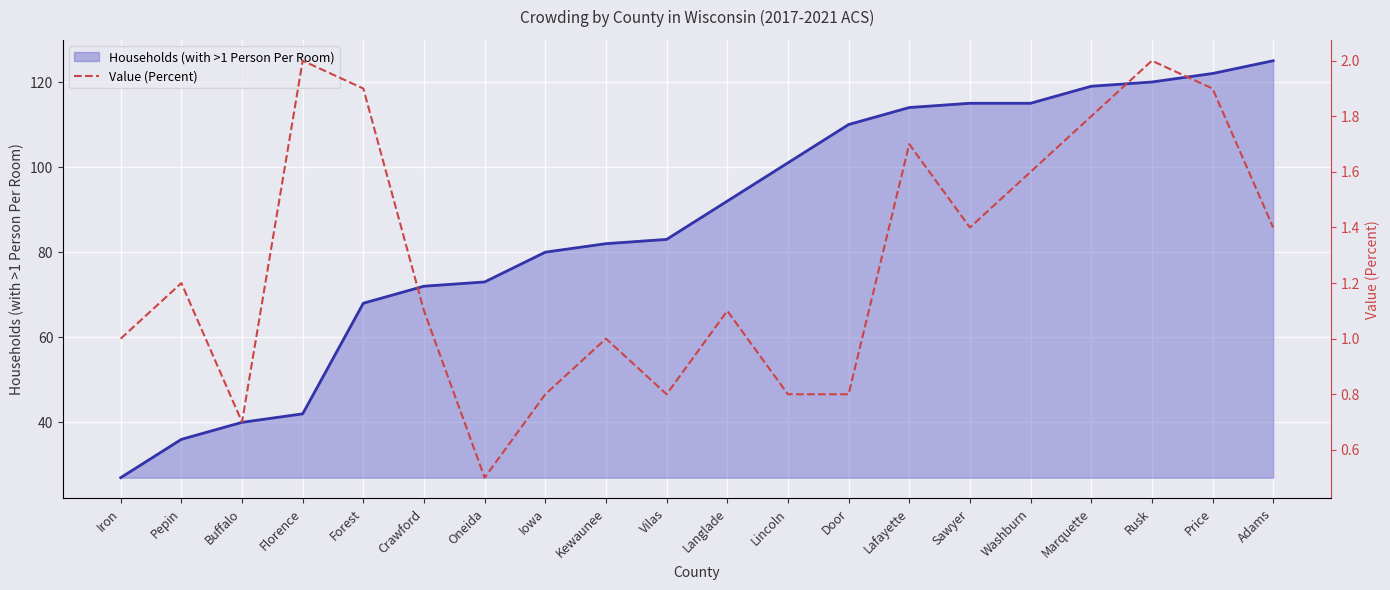

Reading left to right, what are all the values shown in this chart?

Iron=1.0	Pepin=1.2	Buffalo=0.7	Florence=2.0	Forest=1.9	Crawford=1.1	Oneida=0.5	Iowa=0.8	Kewaunee=1.0	Vilas=0.8	Langlade=1.1	Lincoln=0.8	Door=0.8	Lafayette=1.7	Sawyer=1.4	Washburn=1.6	Marquette=1.8	Rusk=2.0	Price=1.9	Adams=1.4